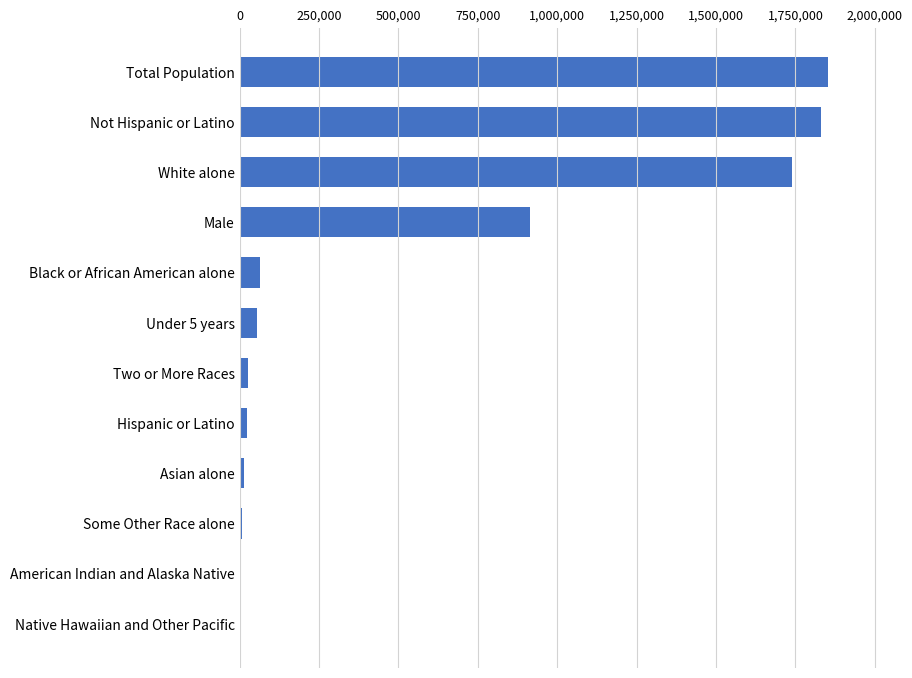

Which category has the highest value across all series?

Total Population